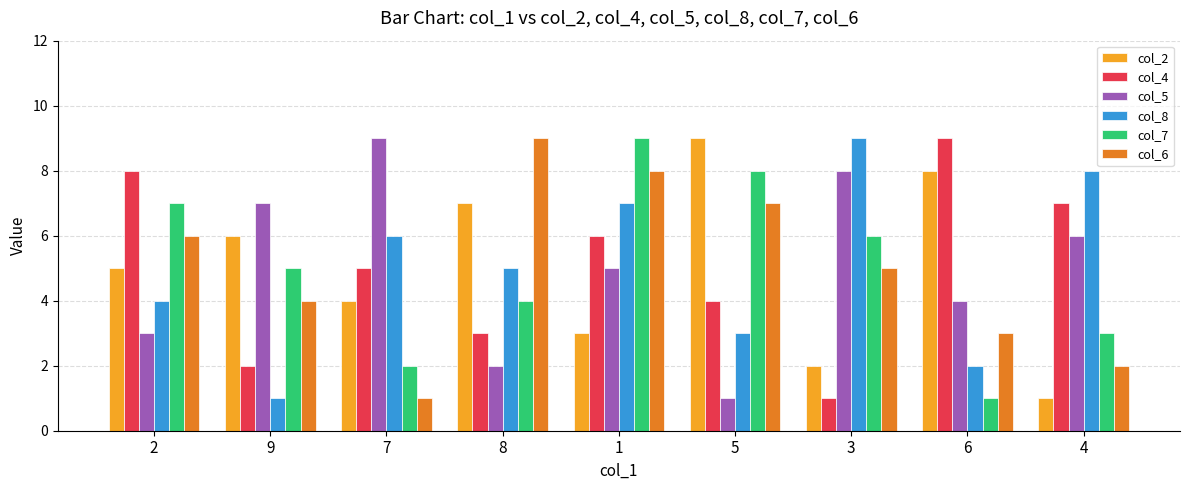

What is the sum of all col_4 values?

45